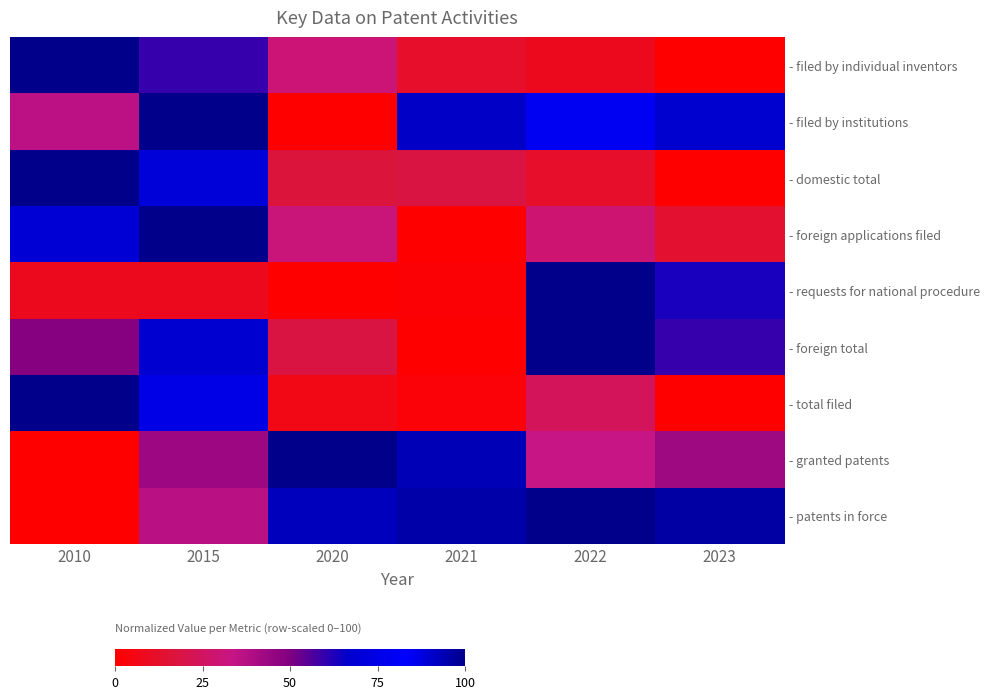

What is the total value across all series at 2022?

485.4